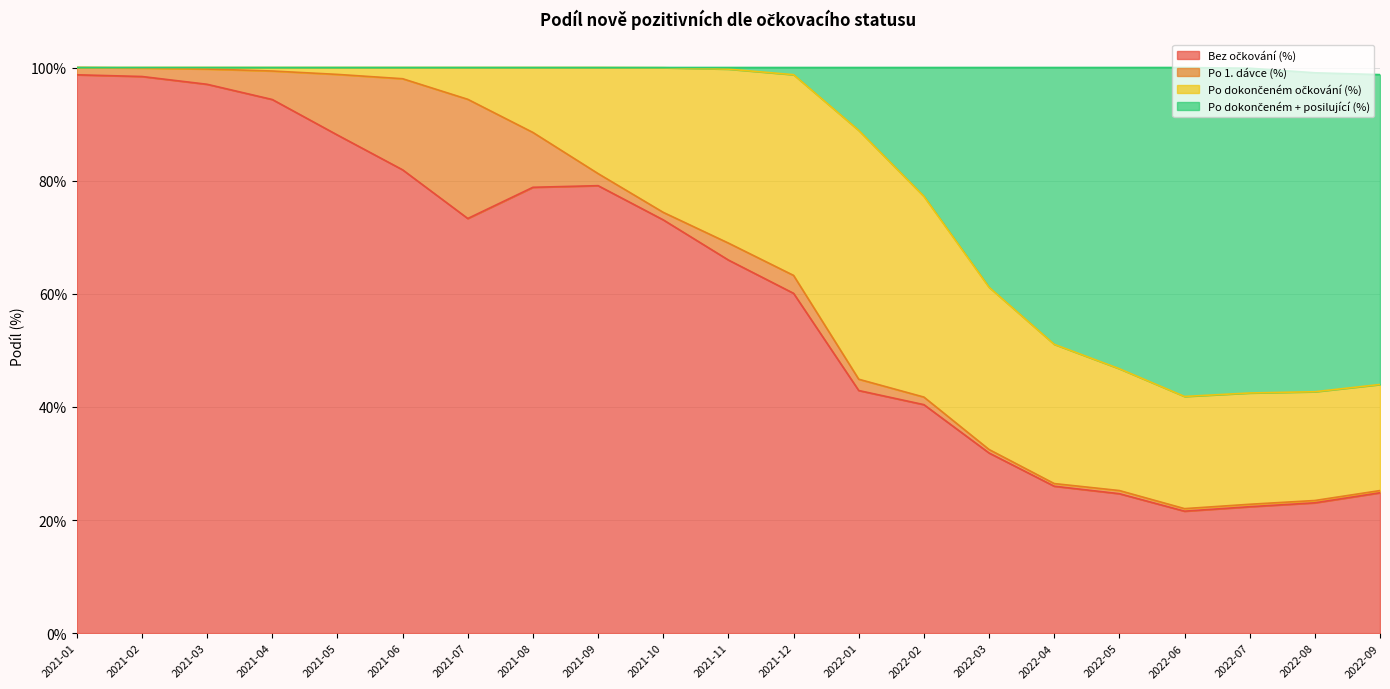

Count the number of categories in the chart.

21